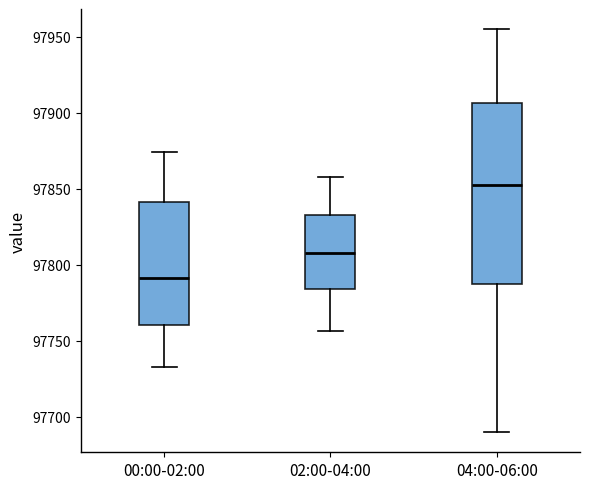

Which box's median line is the lowest?

00:00-02:00